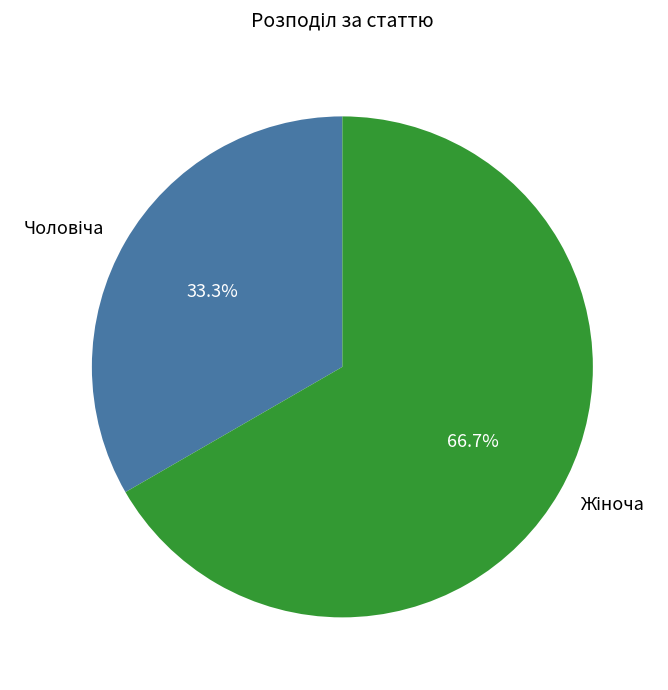

To the nearest percent, what is the average slice percentage?

50%